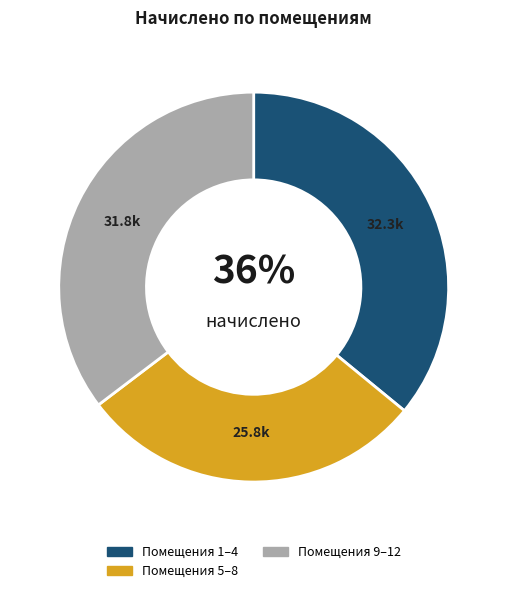

Does any single category account for the majority?

No